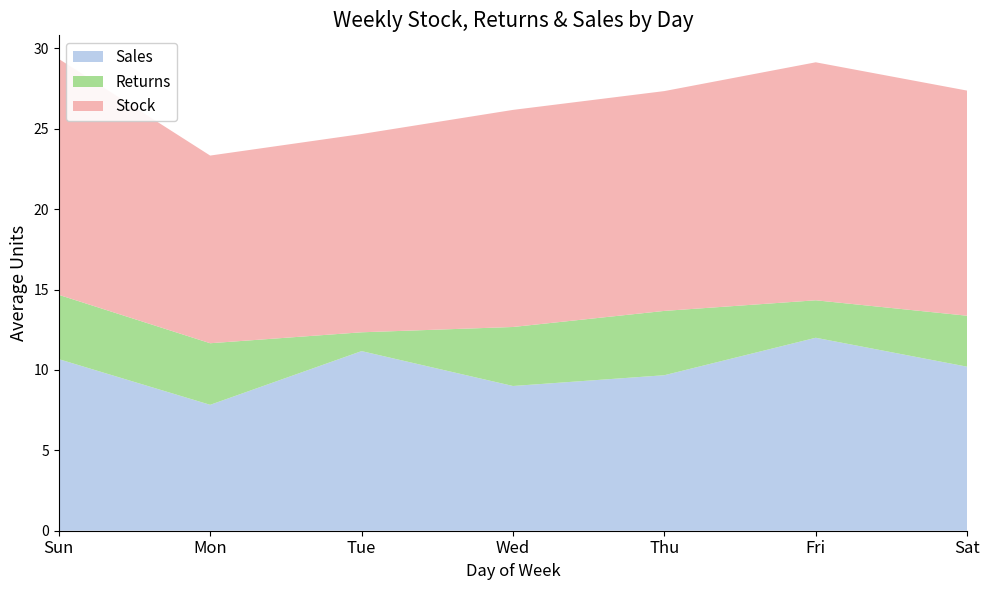

What is the highest value of the Sales series?

12.0